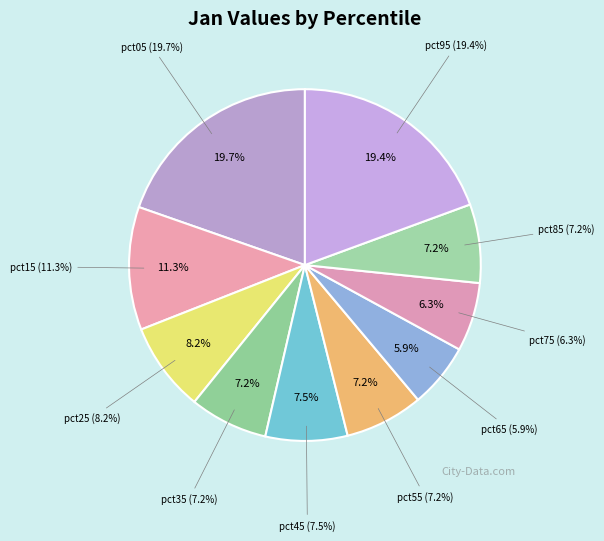

True or false: pct55 accounts for 1% of the total.

False